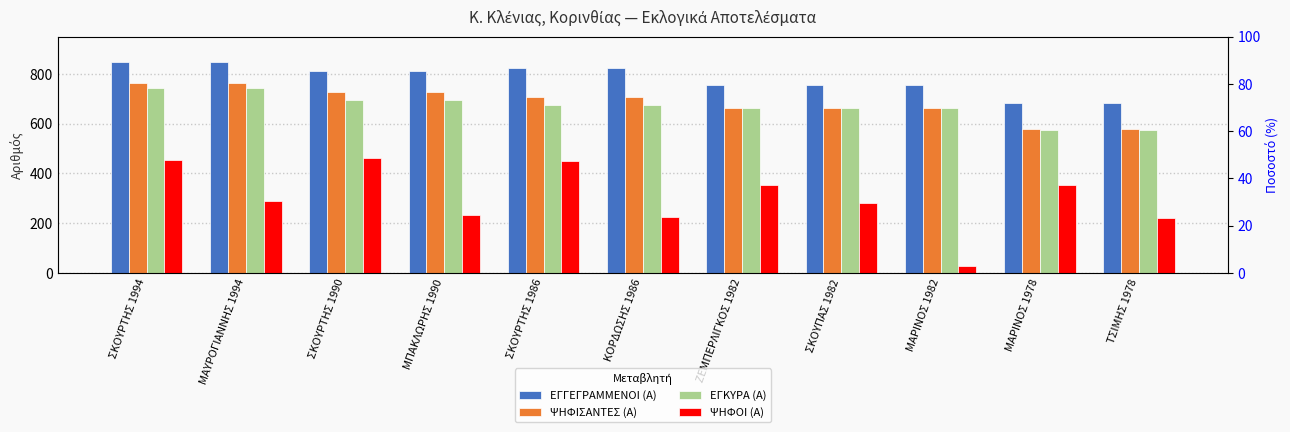

At which label does ΨΗΦΟΙ (Α) first exceed 289?

ΣΚΟΥΡΤΗΣ 1994